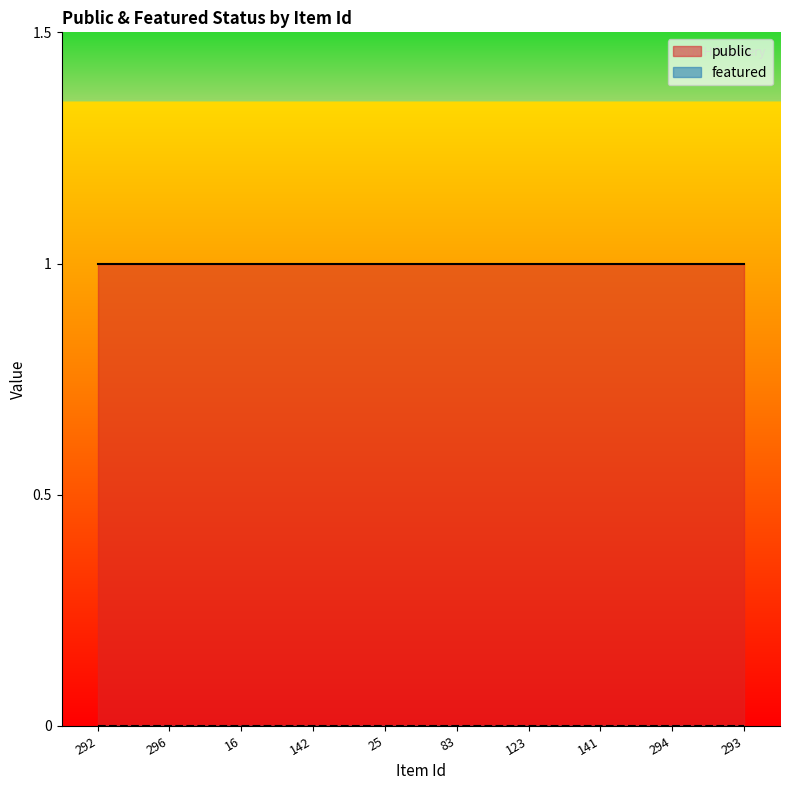

Is the value of featured at 123 greater than the value of public at 123?

No